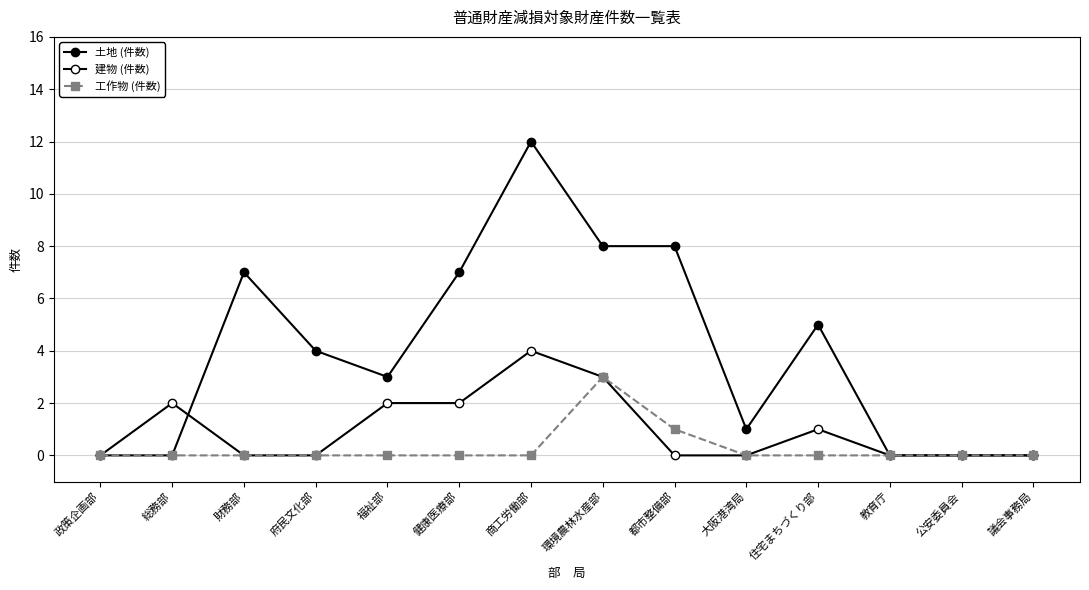

Between 大阪港湾局 and 公安委員会, which series saw the biggest shift?

土地 (件数)